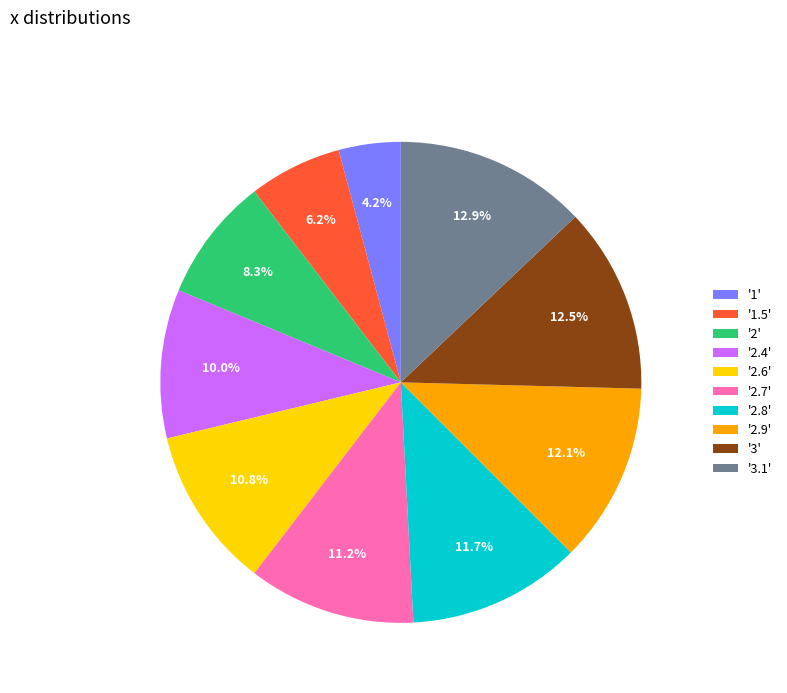

Do '3' and '2.6' together represent more than half of the pie?

No